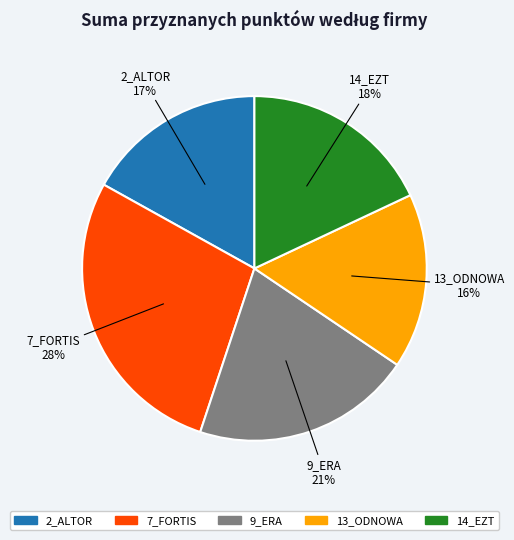

To the nearest percent, what is the difference between the largest and smallest slice percentages?

12%